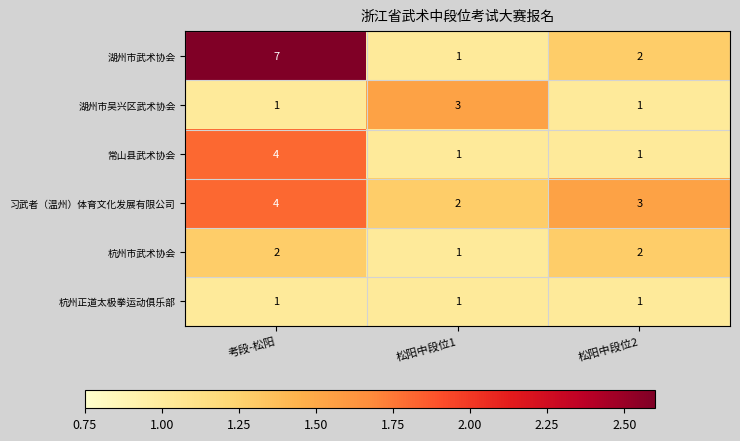

Which series has the largest range (max minus min)?

湖州市武术协会